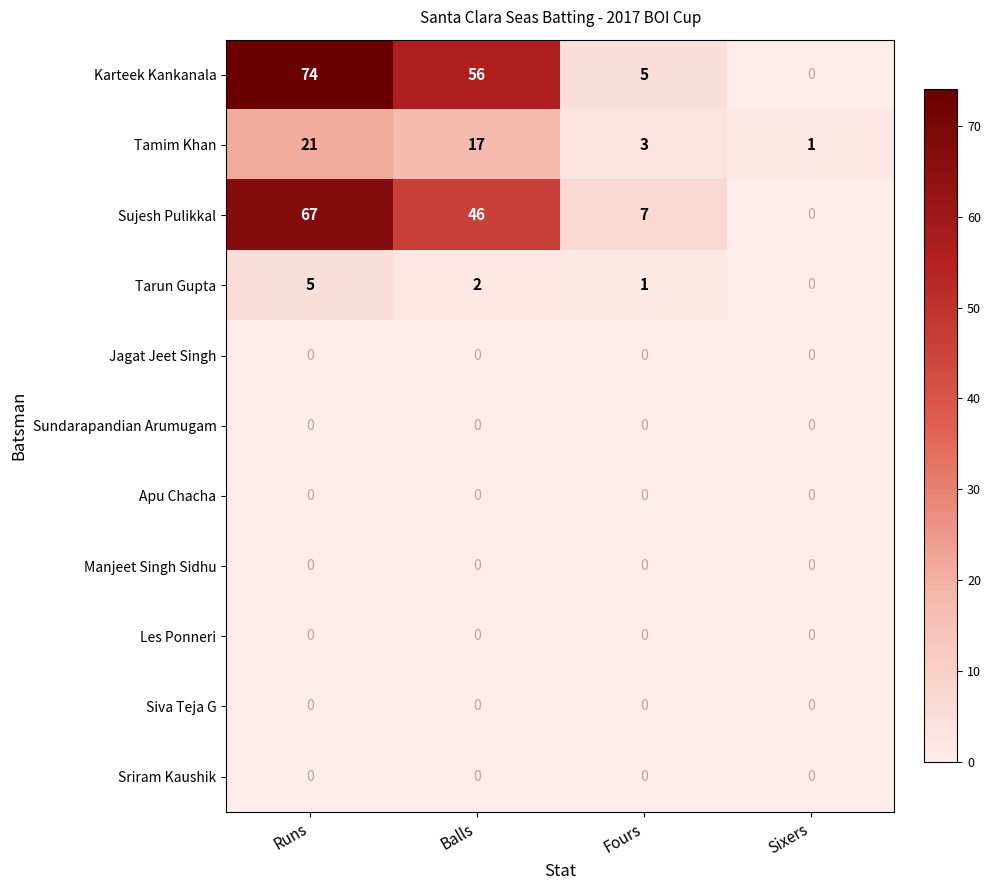

What is the total value across all series at Balls?

121